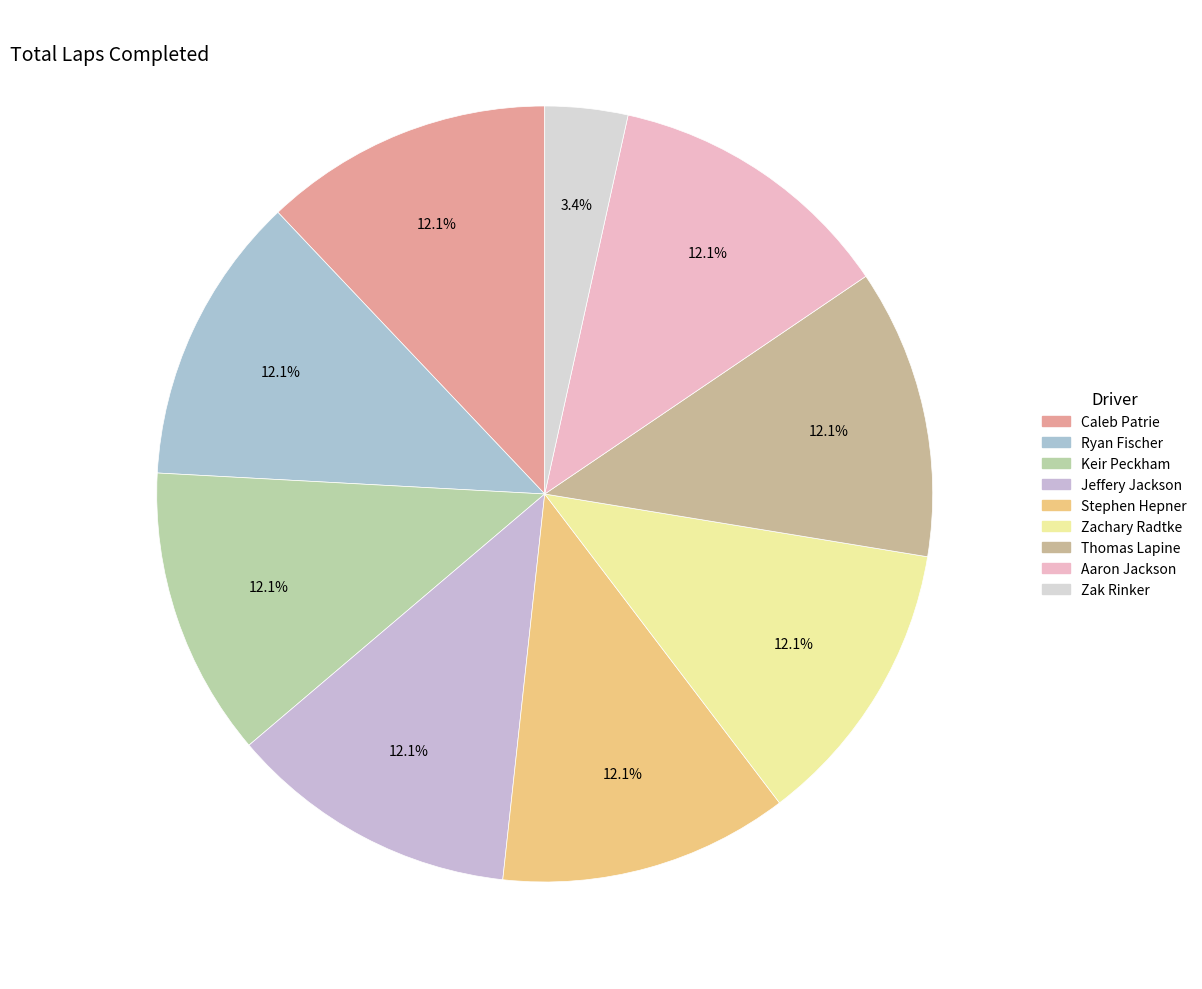

Does any single category account for the majority?

No